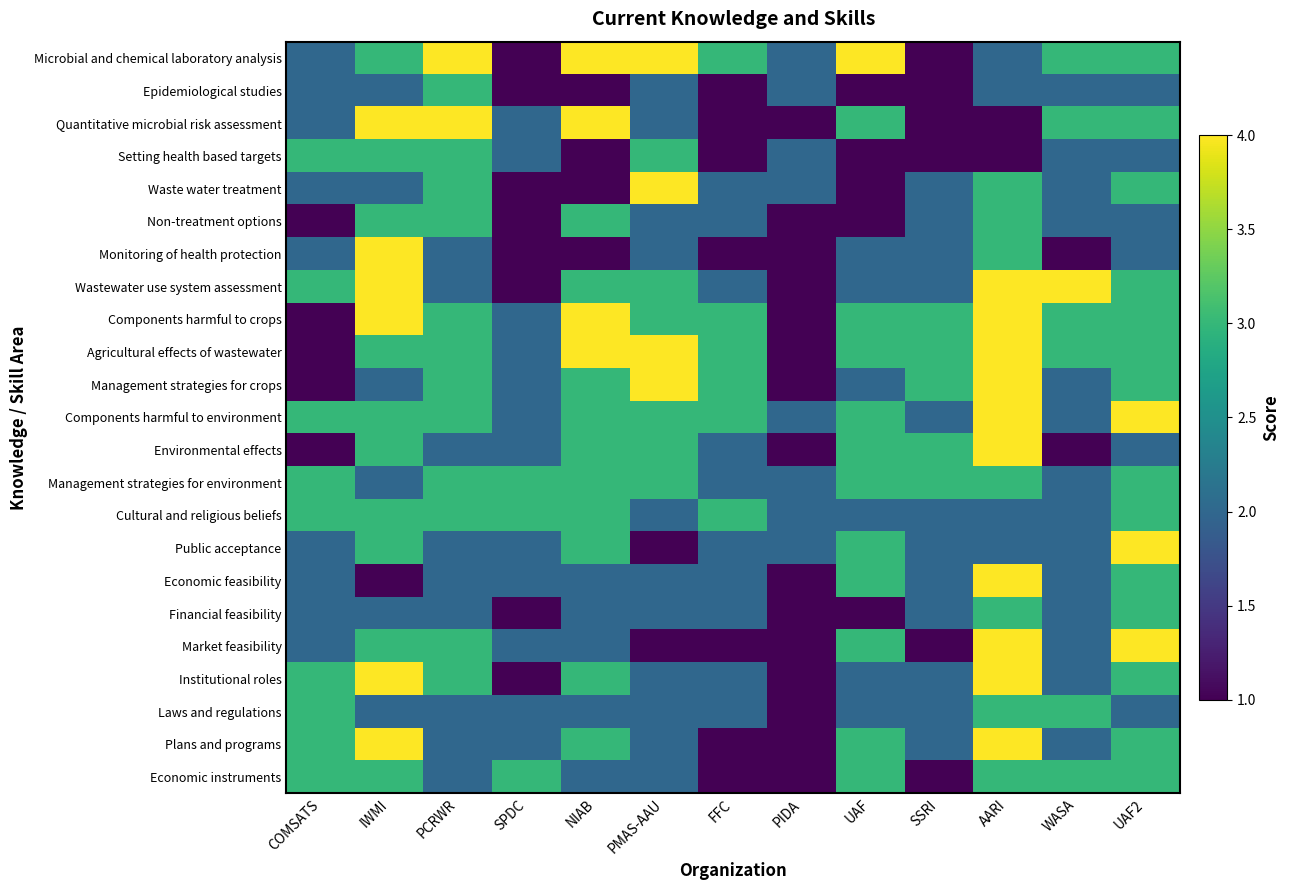

Reading right to left, transcribe all the data shown in this chart.

Microbial and chemical laboratory analysis: UAF2=3	WASA=3	AARI=2	SSRI=1	UAF=4	PIDA=2	FFC=3	PMAS-AAU=4	NIAB=4	SPDC=1	PCRWR=4	IWMI=3	COMSATS=2
Epidemiological studies: UAF2=2	WASA=2	AARI=2	SSRI=1	UAF=1	PIDA=2	FFC=1	PMAS-AAU=2	NIAB=1	SPDC=1	PCRWR=3	IWMI=2	COMSATS=2
Quantitative microbial risk assessment: UAF2=3	WASA=3	AARI=1	SSRI=1	UAF=3	PIDA=1	FFC=1	PMAS-AAU=2	NIAB=4	SPDC=2	PCRWR=4	IWMI=4	COMSATS=2
Setting health based targets: UAF2=2	WASA=2	AARI=1	SSRI=1	UAF=1	PIDA=2	FFC=1	PMAS-AAU=3	NIAB=1	SPDC=2	PCRWR=3	IWMI=3	COMSATS=3
Waste water treatment: UAF2=3	WASA=2	AARI=3	SSRI=2	UAF=1	PIDA=2	FFC=2	PMAS-AAU=4	NIAB=1	SPDC=1	PCRWR=3	IWMI=2	COMSATS=2
Non-treatment options: UAF2=2	WASA=2	AARI=3	SSRI=2	UAF=1	PIDA=1	FFC=2	PMAS-AAU=2	NIAB=3	SPDC=1	PCRWR=3	IWMI=3	COMSATS=1
Monitoring of health protection: UAF2=2	WASA=1	AARI=3	SSRI=2	UAF=2	PIDA=1	FFC=1	PMAS-AAU=2	NIAB=1	SPDC=1	PCRWR=2	IWMI=4	COMSATS=2
Wastewater use system assessment: UAF2=3	WASA=4	AARI=4	SSRI=2	UAF=2	PIDA=1	FFC=2	PMAS-AAU=3	NIAB=3	SPDC=1	PCRWR=2	IWMI=4	COMSATS=3
Components harmful to crops: UAF2=3	WASA=3	AARI=4	SSRI=3	UAF=3	PIDA=1	FFC=3	PMAS-AAU=3	NIAB=4	SPDC=2	PCRWR=3	IWMI=4	COMSATS=1
Agricultural effects of wastewater: UAF2=3	WASA=3	AARI=4	SSRI=3	UAF=3	PIDA=1	FFC=3	PMAS-AAU=4	NIAB=4	SPDC=2	PCRWR=3	IWMI=3	COMSATS=1
Management strategies for crops: UAF2=3	WASA=2	AARI=4	SSRI=3	UAF=2	PIDA=1	FFC=3	PMAS-AAU=4	NIAB=3	SPDC=2	PCRWR=3	IWMI=2	COMSATS=1
Components harmful to environment: UAF2=4	WASA=2	AARI=4	SSRI=2	UAF=3	PIDA=2	FFC=3	PMAS-AAU=3	NIAB=3	SPDC=2	PCRWR=3	IWMI=3	COMSATS=3
Environmental effects: UAF2=2	WASA=1	AARI=4	SSRI=3	UAF=3	PIDA=1	FFC=2	PMAS-AAU=3	NIAB=3	SPDC=2	PCRWR=2	IWMI=3	COMSATS=1
Management strategies for environment: UAF2=3	WASA=2	AARI=3	SSRI=3	UAF=3	PIDA=2	FFC=2	PMAS-AAU=3	NIAB=3	SPDC=3	PCRWR=3	IWMI=2	COMSATS=3
Cultural and religious beliefs: UAF2=3	WASA=2	AARI=2	SSRI=2	UAF=2	PIDA=2	FFC=3	PMAS-AAU=2	NIAB=3	SPDC=3	PCRWR=3	IWMI=3	COMSATS=3
Public acceptance: UAF2=4	WASA=2	AARI=2	SSRI=2	UAF=3	PIDA=2	FFC=2	PMAS-AAU=1	NIAB=3	SPDC=2	PCRWR=2	IWMI=3	COMSATS=2
Economic feasibility: UAF2=3	WASA=2	AARI=4	SSRI=2	UAF=3	PIDA=1	FFC=2	PMAS-AAU=2	NIAB=2	SPDC=2	PCRWR=2	IWMI=1	COMSATS=2
Financial feasibility: UAF2=3	WASA=2	AARI=3	SSRI=2	UAF=1	PIDA=1	FFC=2	PMAS-AAU=2	NIAB=2	SPDC=1	PCRWR=2	IWMI=2	COMSATS=2
Market feasibility: UAF2=4	WASA=2	AARI=4	SSRI=1	UAF=3	PIDA=1	FFC=1	PMAS-AAU=1	NIAB=2	SPDC=2	PCRWR=3	IWMI=3	COMSATS=2
Institutional roles: UAF2=3	WASA=2	AARI=4	SSRI=2	UAF=2	PIDA=1	FFC=2	PMAS-AAU=2	NIAB=3	SPDC=1	PCRWR=3	IWMI=4	COMSATS=3
Laws and regulations: UAF2=2	WASA=3	AARI=3	SSRI=2	UAF=2	PIDA=1	FFC=2	PMAS-AAU=2	NIAB=2	SPDC=2	PCRWR=2	IWMI=2	COMSATS=3
Plans and programs: UAF2=3	WASA=2	AARI=4	SSRI=2	UAF=3	PIDA=1	FFC=1	PMAS-AAU=2	NIAB=3	SPDC=2	PCRWR=2	IWMI=4	COMSATS=3
Economic instruments: UAF2=3	WASA=3	AARI=3	SSRI=1	UAF=3	PIDA=1	FFC=1	PMAS-AAU=2	NIAB=2	SPDC=3	PCRWR=2	IWMI=3	COMSATS=3